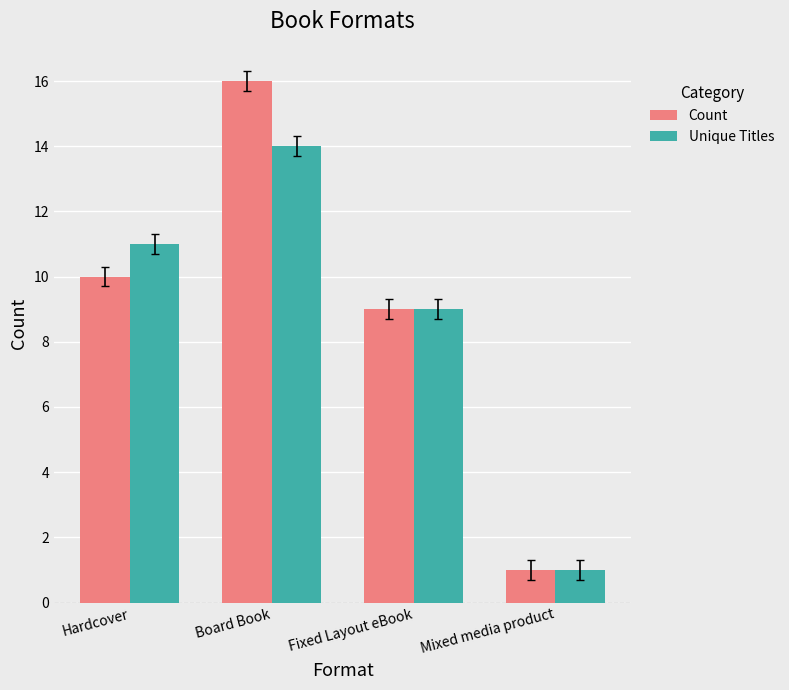

Are the bars horizontal?

No